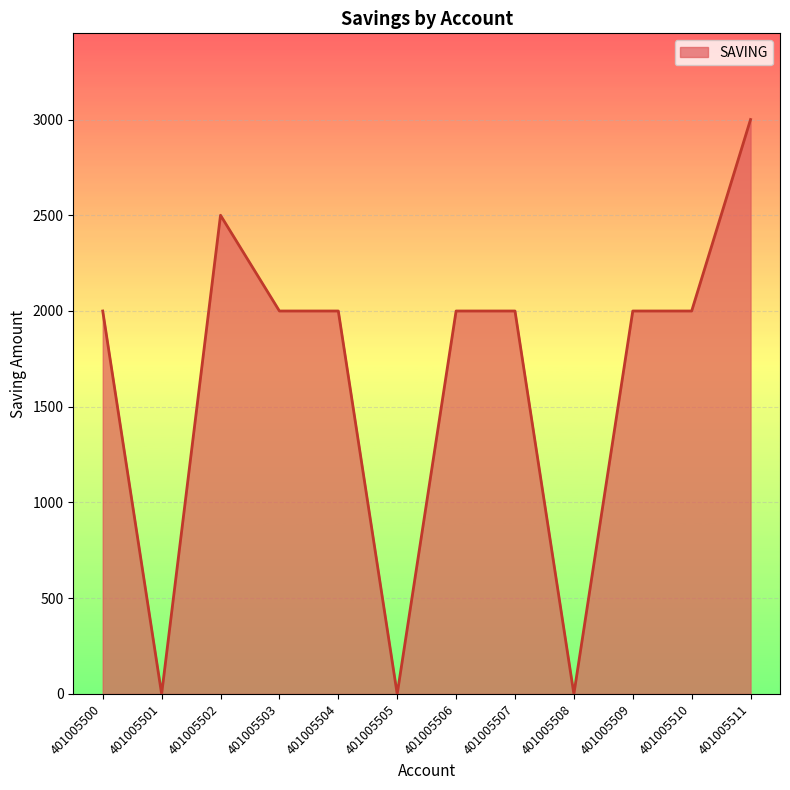

Is it true that the value at 401005505 is 1858?

False